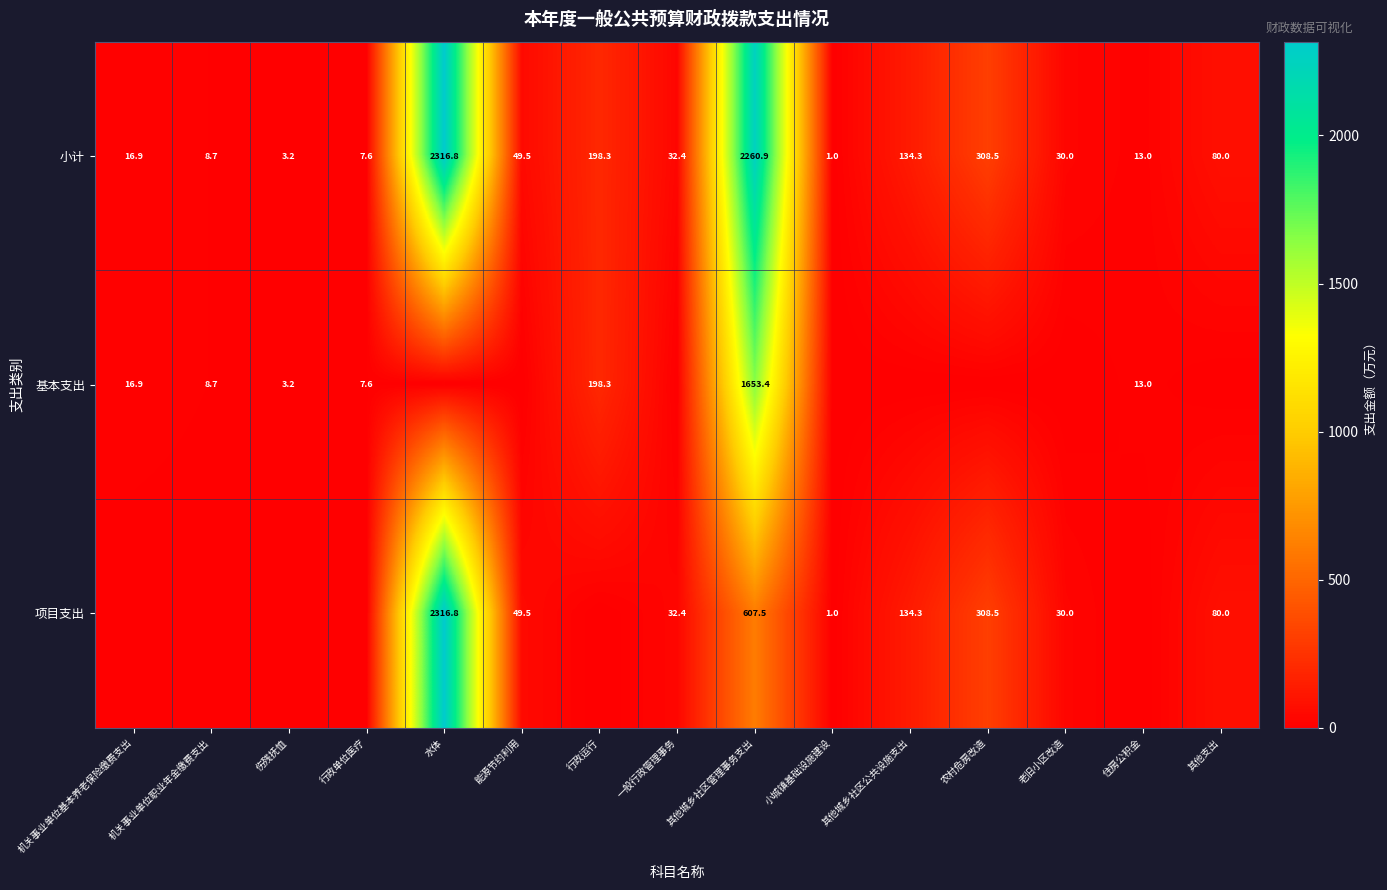

At which category is the sum across all series the highest?

水体